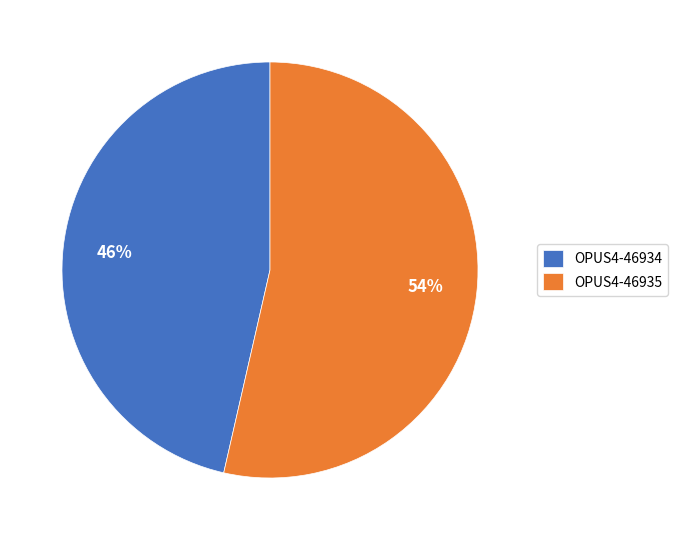

What percentage is the OPUS4-46934 slice, to the nearest percent?

46%